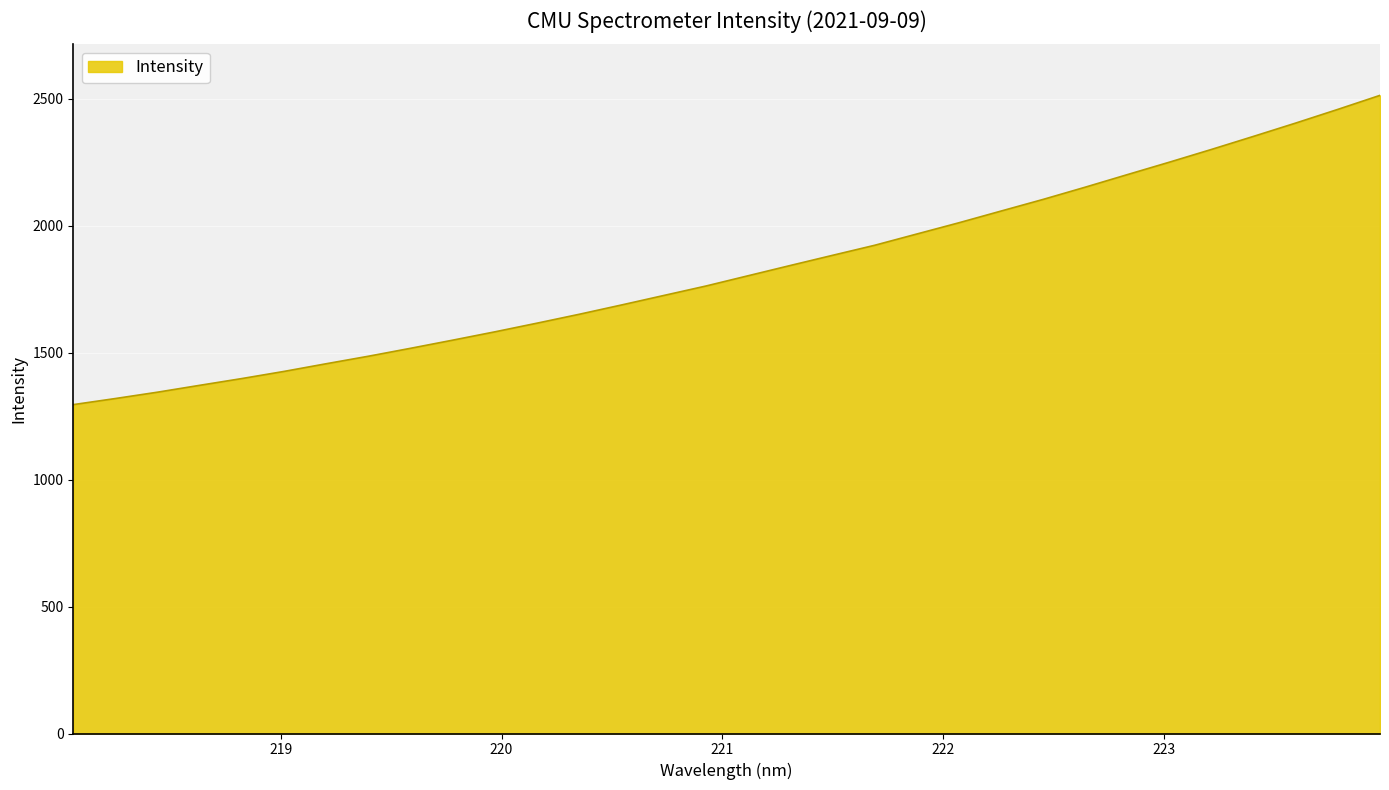

True or false: the data has more than 2 interior local peaks.

False